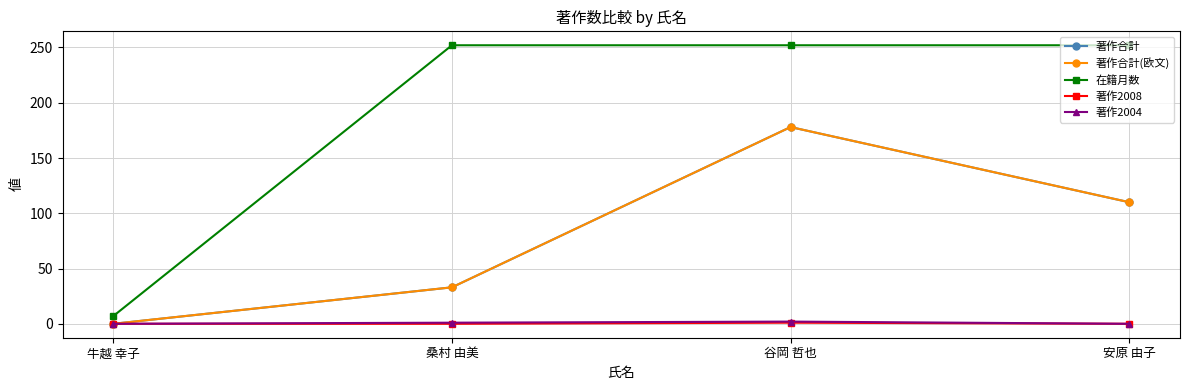

What is the spread (max minus min) of values at 谷岡 哲也?

251